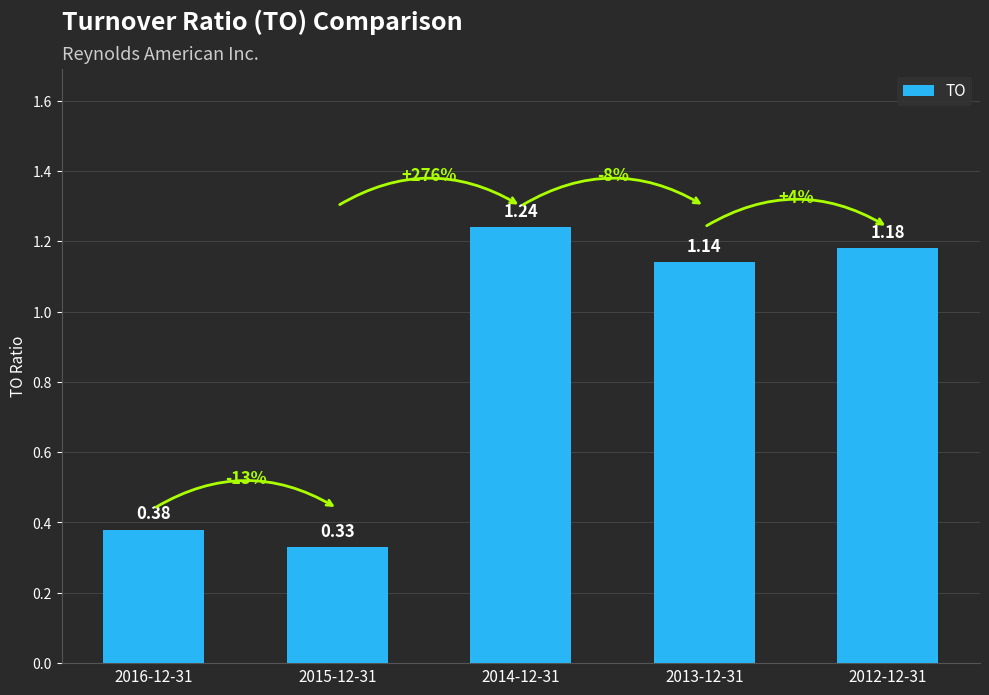

The chart shows a value of 0.1 at 2015-12-31. True or false?

False